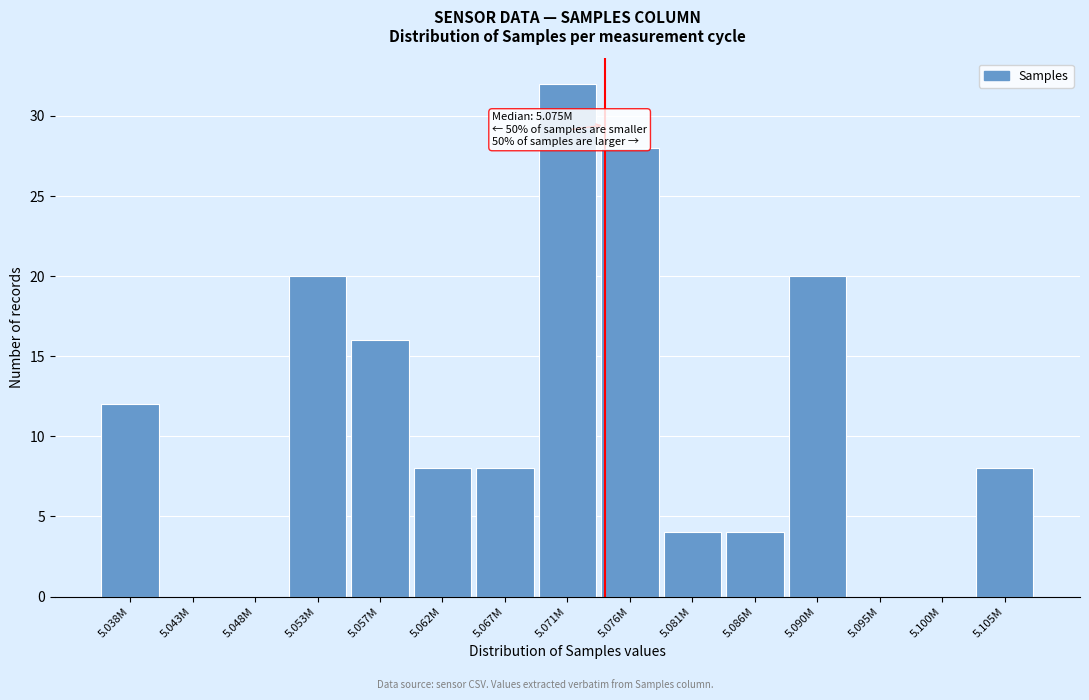

Reading right to left, transcribe all the data shown in this chart.

5.105M=8	5.100M=0	5.095M=0	5.090M=20	5.086M=4	5.081M=4	5.076M=28	5.071M=32	5.067M=8	5.062M=8	5.057M=16	5.053M=20	5.048M=0	5.043M=0	5.038M=12